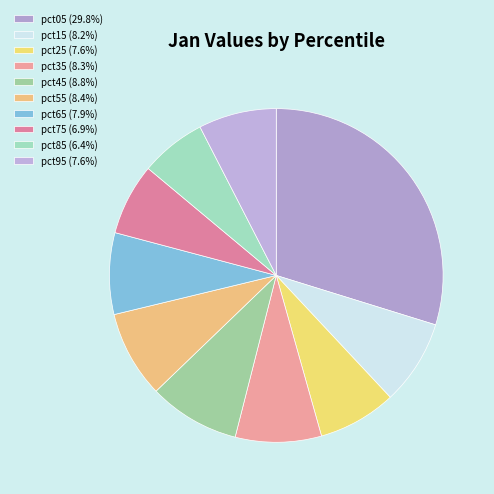

Is there any slice that represents more than half of the pie?

No